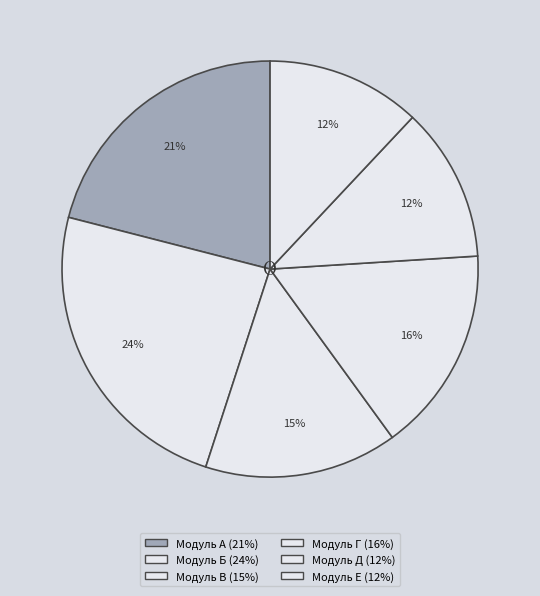

To the nearest percent, what is the combined percentage of Модуль Д and Модуль А?

33%